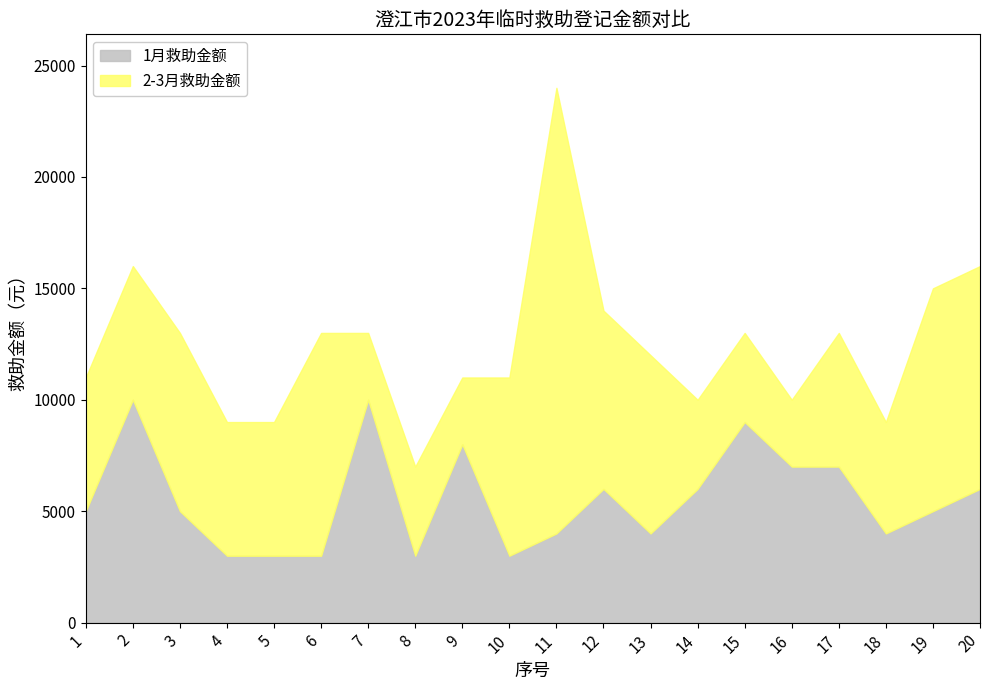

How many data points in 2-3月救助金额 are above 6000?

8